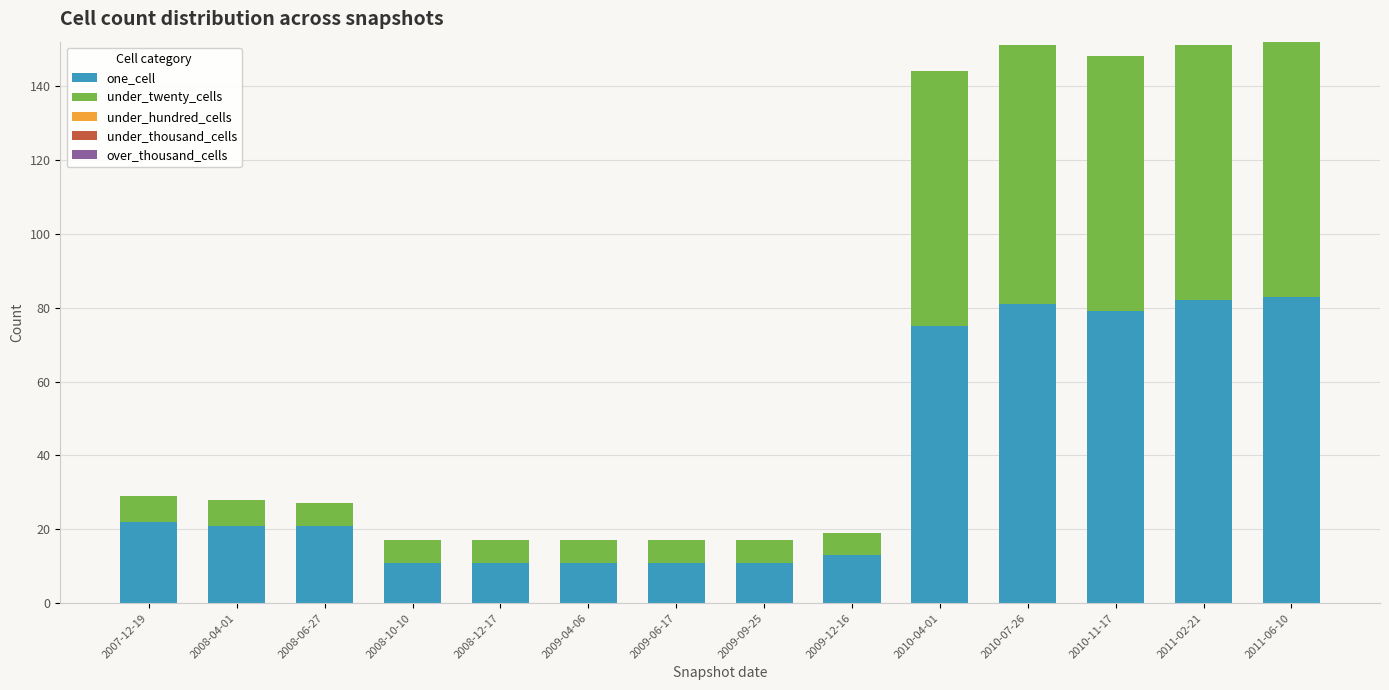

True or false: one_cell has a value of 17 at 2009-09-25.

False